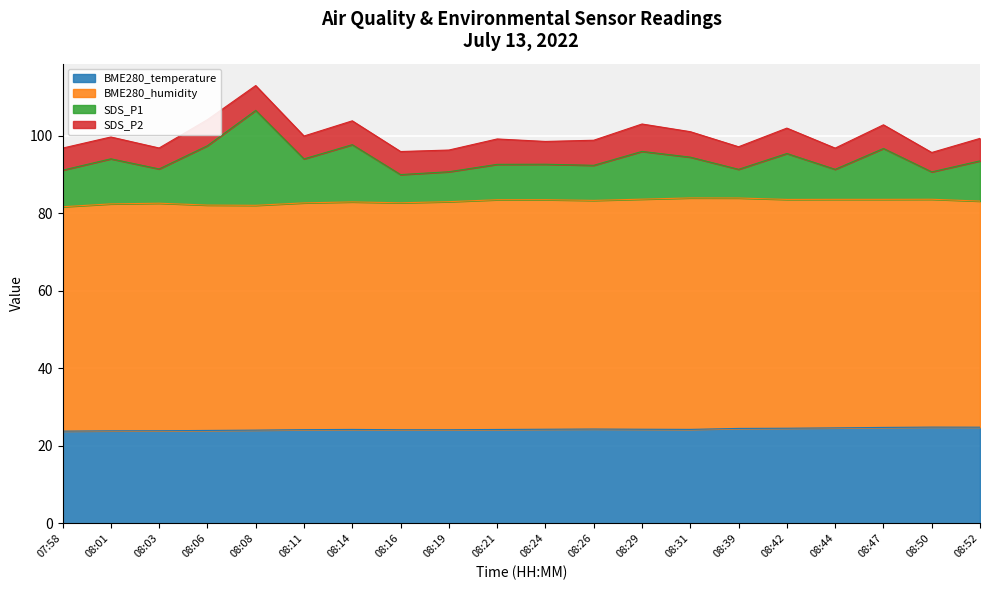

What is the maximum value for BME280_temperature?

24.8